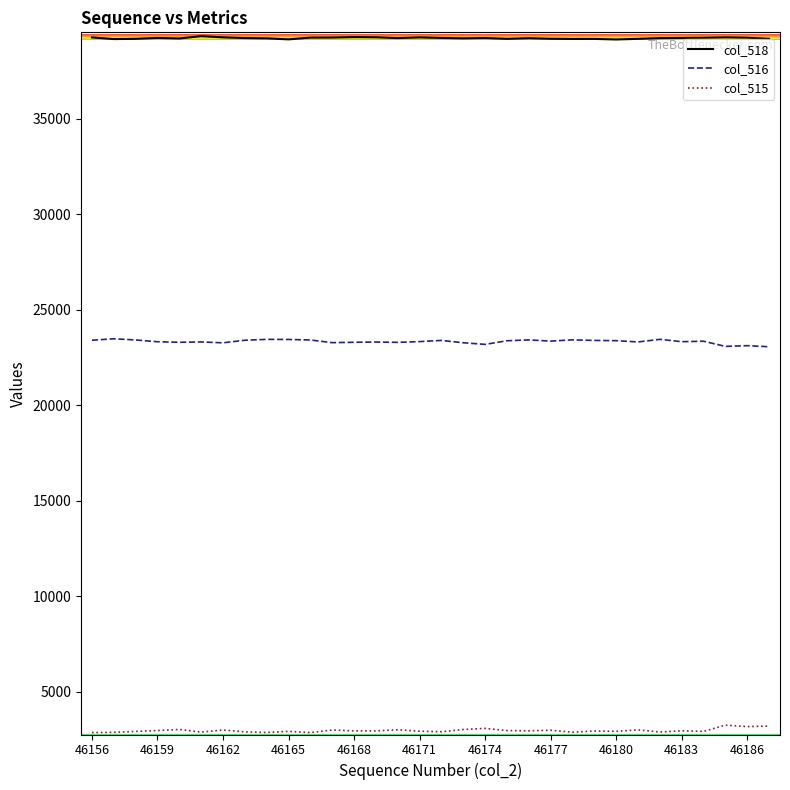

What is the maximum value for col_515?

3258